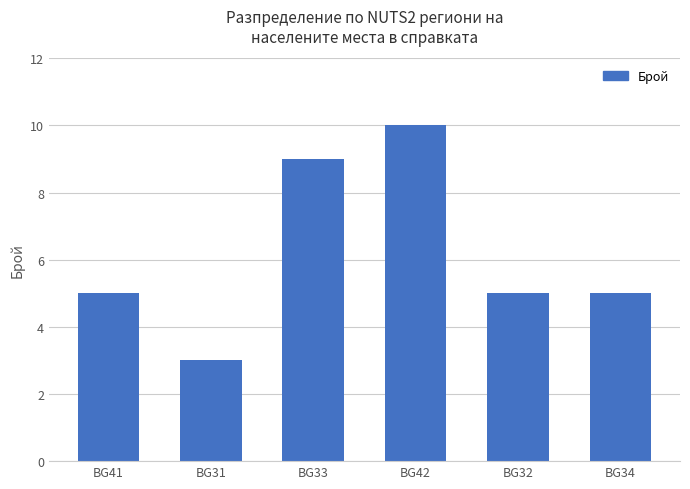

What is the ratio of the value at BG41 to the value at BG34?

1.0